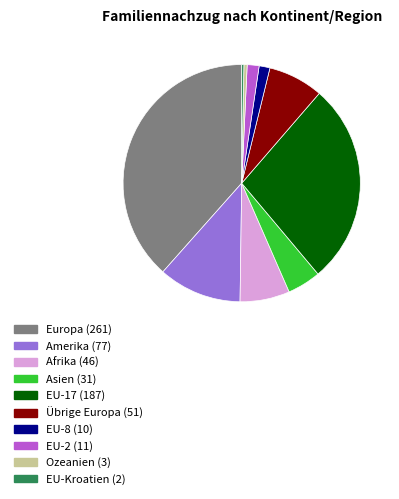

Do EU-17 and EU-Kroatien together represent more than half of the pie?

No